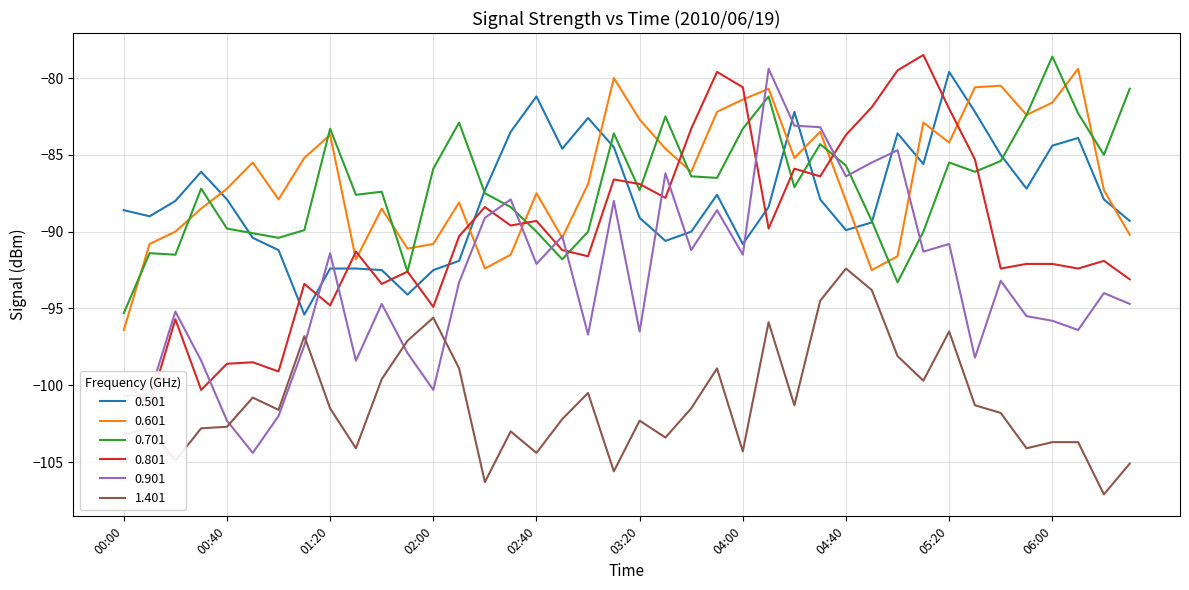

Reading right to left, list all the values displayed in this chart.

0.501: -89.3	-87.9	-83.9	-84.4	-87.2	-85.0	-82.2	-79.6	-85.6	-83.6	-89.4	-89.9	-87.9	-82.2	-88.4	-90.8	-87.6	-90.0	-90.6	-89.1	-84.5	-82.6	-84.6	-81.2	-83.5	-87.3	-91.9	-92.5	-94.1	-92.5	-92.4	-92.4	-95.4	-91.2	-90.4	-87.9	-86.1	-88.0	-89.0	-88.6
0.601: -90.2	-87.3	-79.4	-81.6	-82.4	-80.5	-80.6	-84.2	-82.9	-91.6	-92.5	-88.0	-83.5	-85.2	-80.7	-81.4	-82.2	-86.1	-84.6	-82.7	-80.0	-86.9	-90.4	-87.5	-91.5	-92.4	-88.1	-90.8	-91.1	-88.5	-91.8	-83.7	-85.2	-87.9	-85.5	-87.2	-88.5	-90.0	-90.8	-96.4
0.701: -80.7	-85.0	-82.3	-78.6	-82.4	-85.4	-86.1	-85.5	-90.0	-93.3	-89.3	-85.7	-84.3	-87.1	-81.2	-83.3	-86.5	-86.4	-82.5	-87.3	-83.6	-90.0	-91.8	-90.0	-88.4	-87.5	-82.9	-85.9	-92.6	-87.4	-87.6	-83.3	-89.9	-90.4	-90.1	-89.8	-87.2	-91.5	-91.4	-95.3
0.801: -93.1	-91.9	-92.4	-92.1	-92.1	-92.4	-85.3	-82.0	-78.5	-79.5	-81.9	-83.7	-86.4	-85.9	-89.8	-80.6	-79.6	-83.3	-87.8	-86.9	-86.6	-91.6	-91.2	-89.3	-89.6	-88.4	-90.3	-94.9	-92.6	-93.4	-91.3	-94.8	-93.4	-99.1	-98.5	-98.6	-100.3	-95.7	-101.3	-99.7
0.901: -94.7	-94.0	-96.4	-95.8	-95.5	-93.2	-98.2	-90.8	-91.3	-84.7	-85.5	-86.4	-83.2	-83.1	-79.4	-91.5	-88.6	-91.2	-86.2	-96.5	-88.0	-96.7	-90.3	-92.1	-87.9	-89.1	-93.3	-100.3	-97.9	-94.7	-98.4	-91.4	-97.4	-102.0	-104.4	-102.3	-98.4	-95.2	-100.6	-100.7
1.401: -105.1	-107.1	-103.7	-103.7	-104.1	-101.8	-101.3	-96.5	-99.7	-98.1	-93.8	-92.4	-94.5	-101.3	-95.9	-104.3	-98.9	-101.5	-103.4	-102.3	-105.6	-100.5	-102.2	-104.4	-103.0	-106.3	-98.9	-95.6	-97.1	-99.6	-104.1	-101.5	-96.8	-101.6	-100.8	-102.7	-102.8	-104.9	-102.8	-103.2